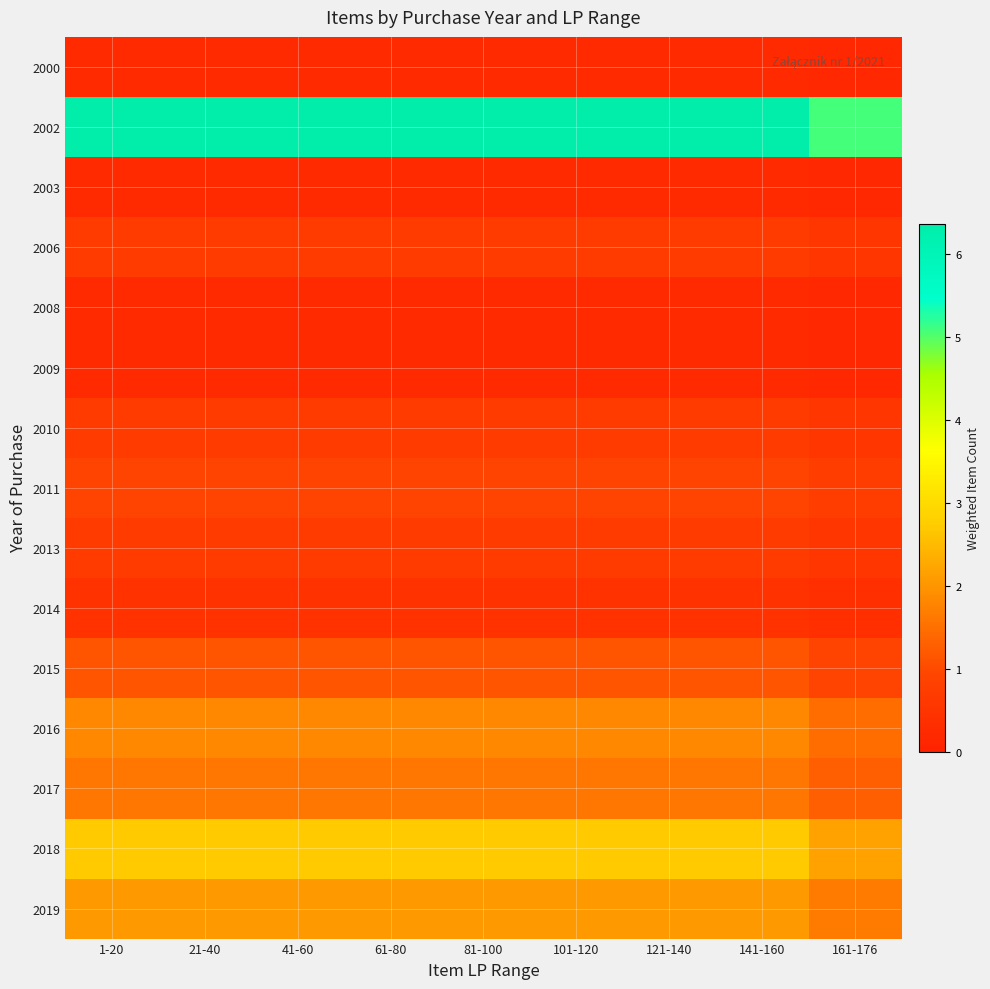

Between 161-176 and 141-160, which is larger?

141-160